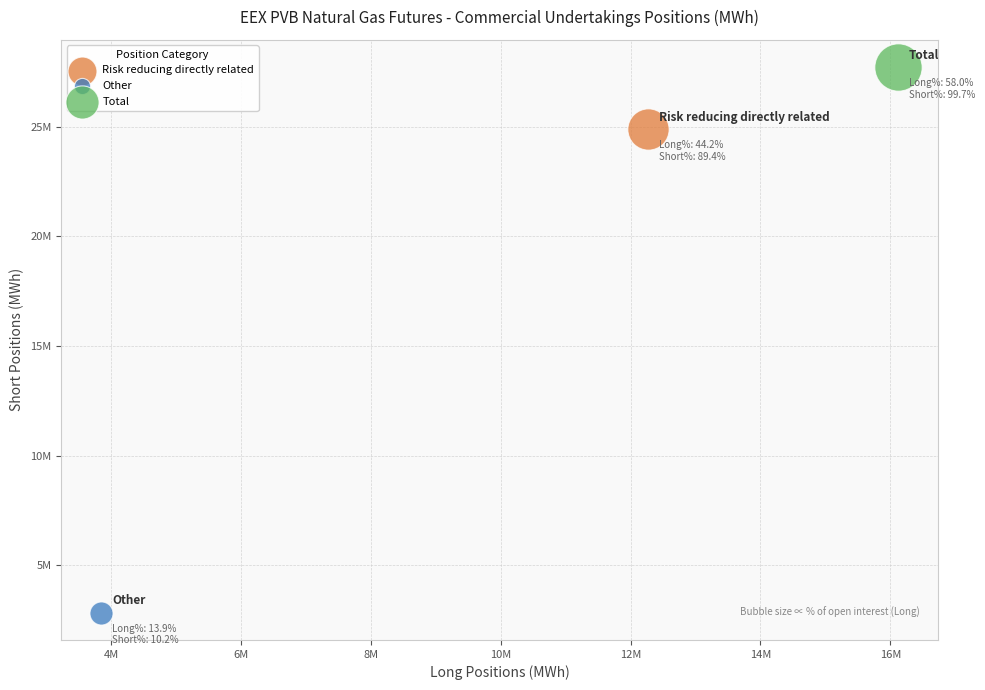

What are all the series names shown in the legend?

Risk reducing directly related, Other, Total